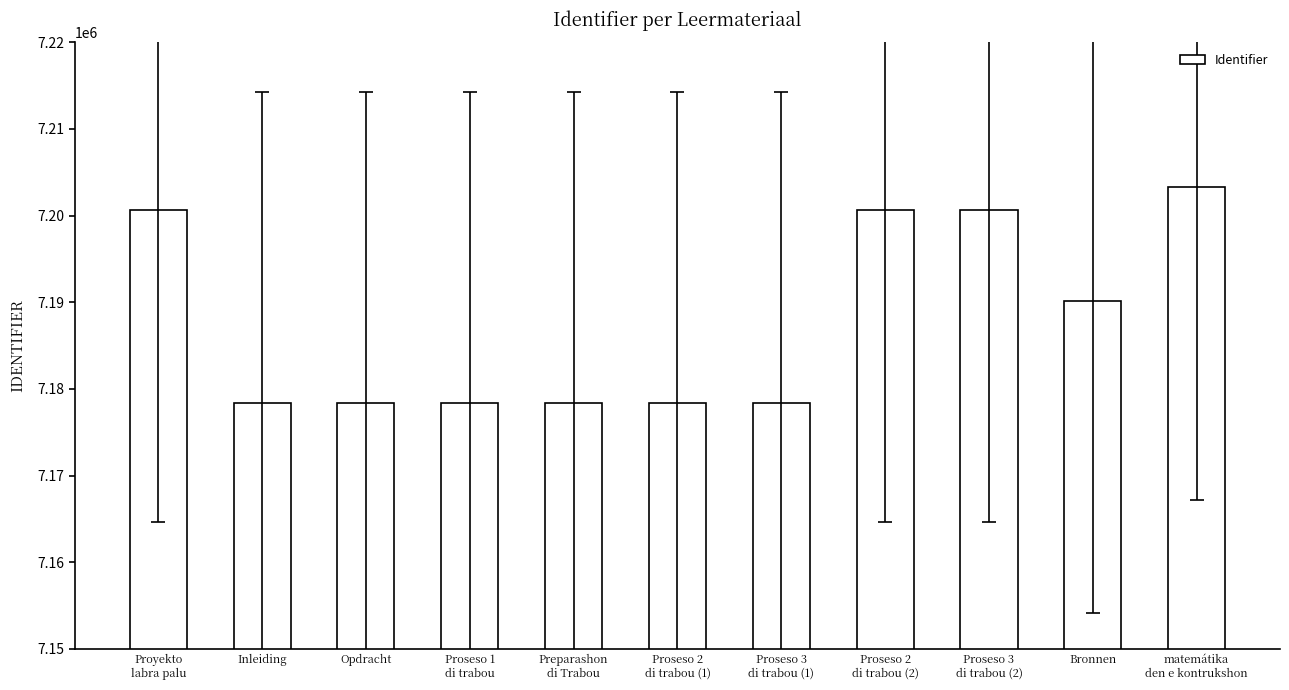

What is the difference between the values at Proseso 2
di trabou (2) and Proseso 3
di trabou (2)?

1